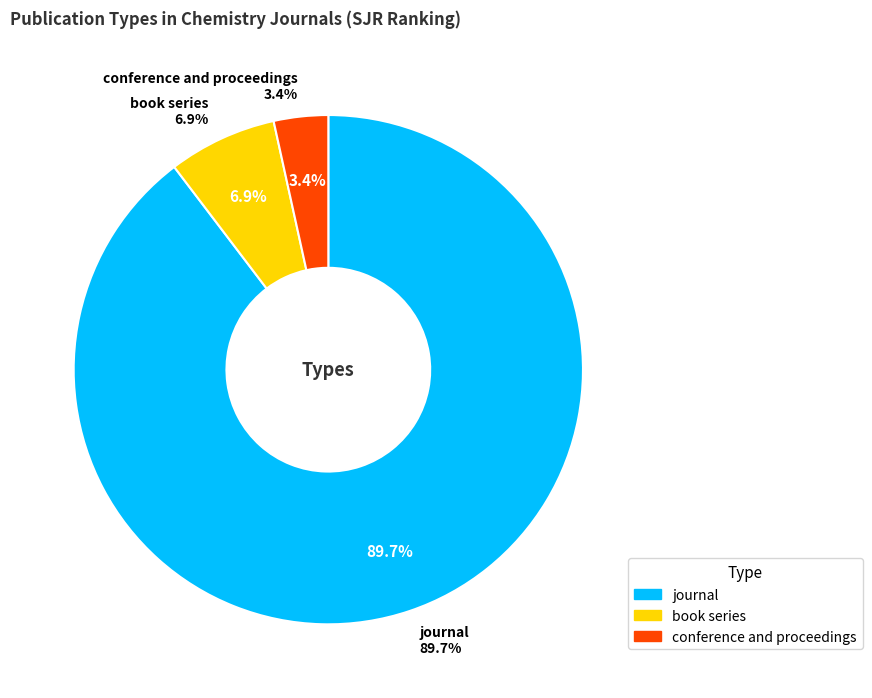

Count the number of slices in the pie.

3